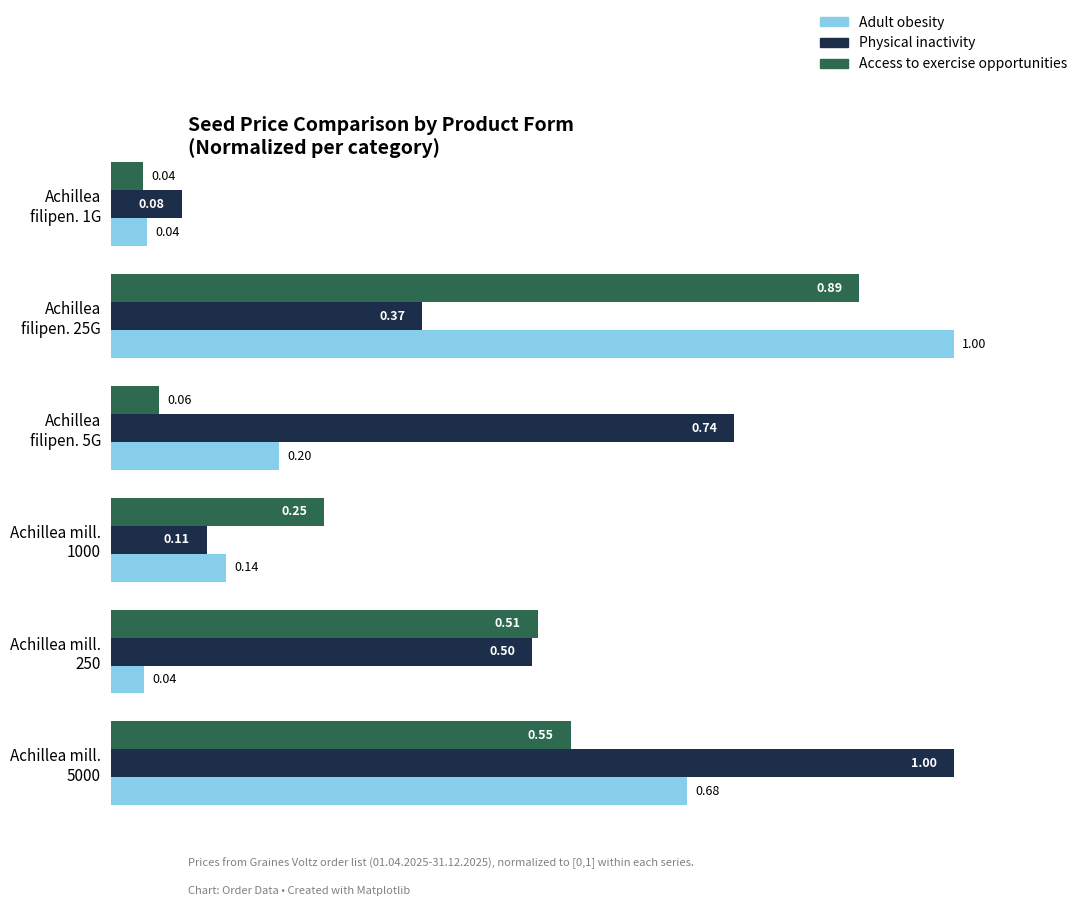

Which series has the largest range (max minus min)?

Adult obesity